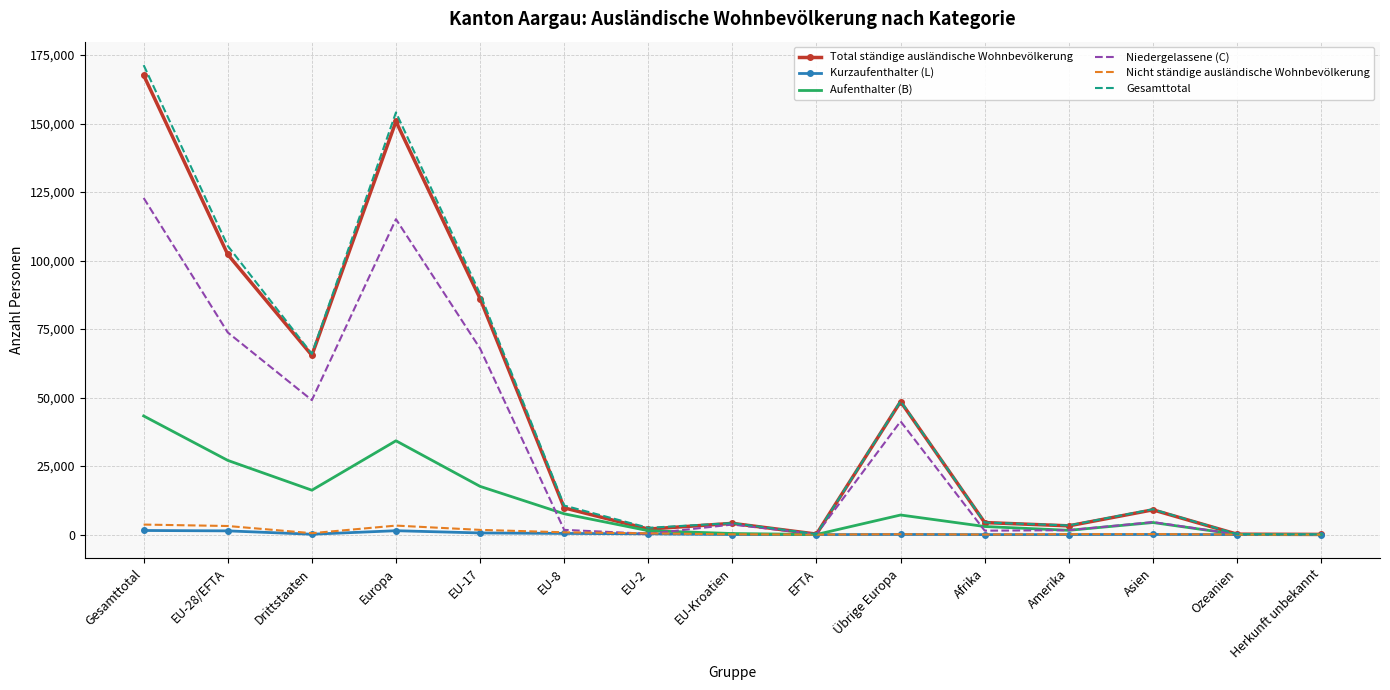

In Aufenthalter (B), how many points are lower than both neighbors (excluding endpoints)?

3